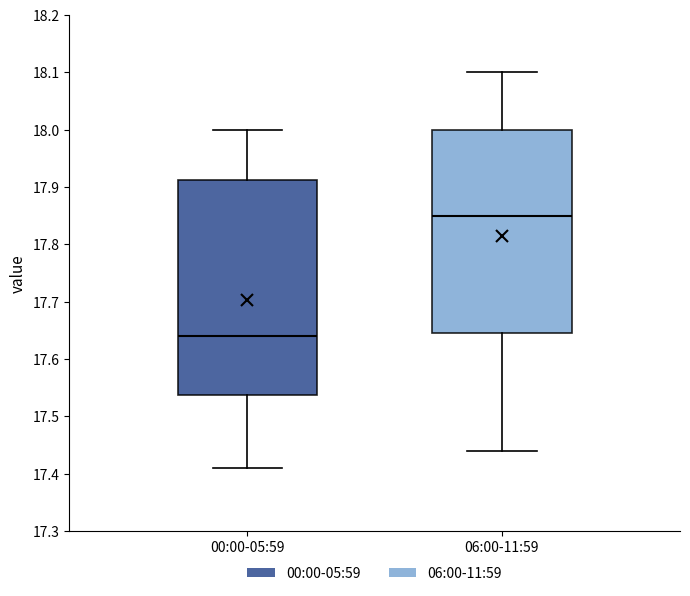

Where does the upper whisker of the box for 06:00-11:59 end on the y-axis? The values are not printed on the chart, so give them approximately, as read against the axis.

18.10